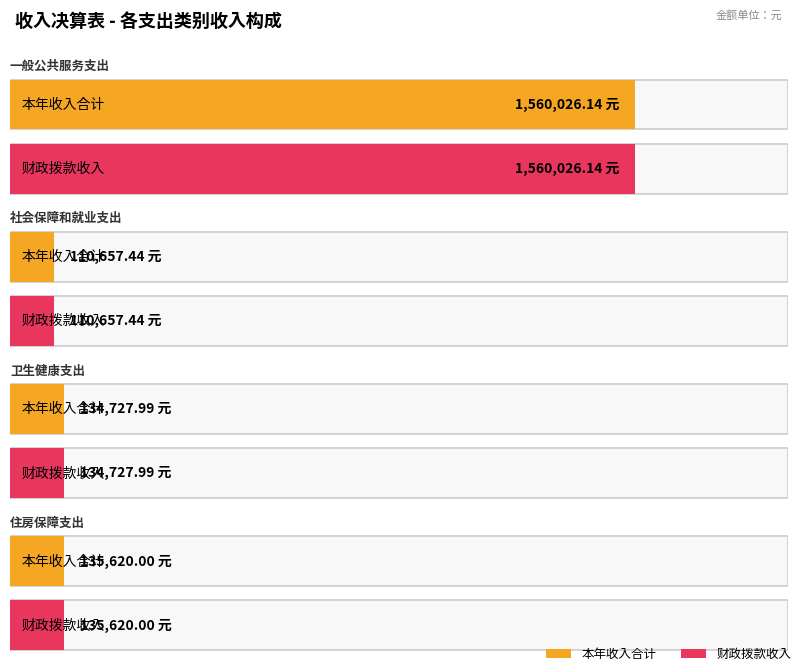

True or false: 财政拨款收入 has a value of 2492610.6 at 一般公共服务支出.

False